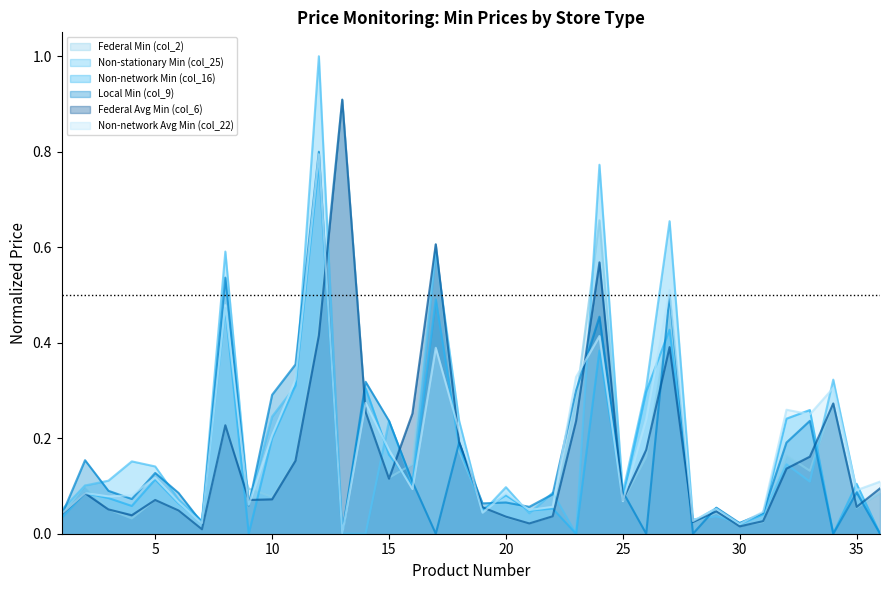

Which label corresponds to the smallest value in the chart?

13